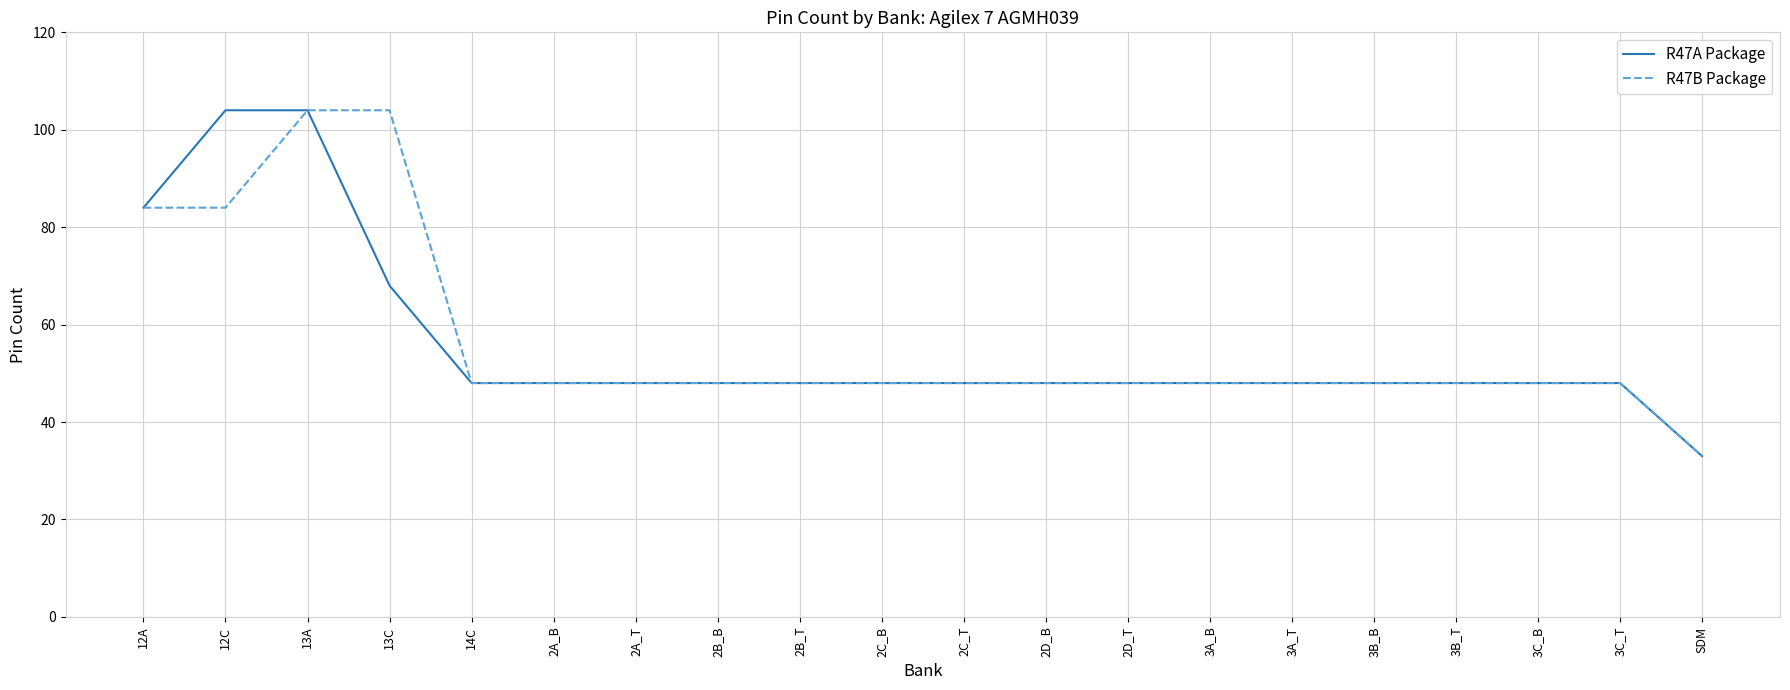

What is the difference between the highest and lowest values at 13C?

36